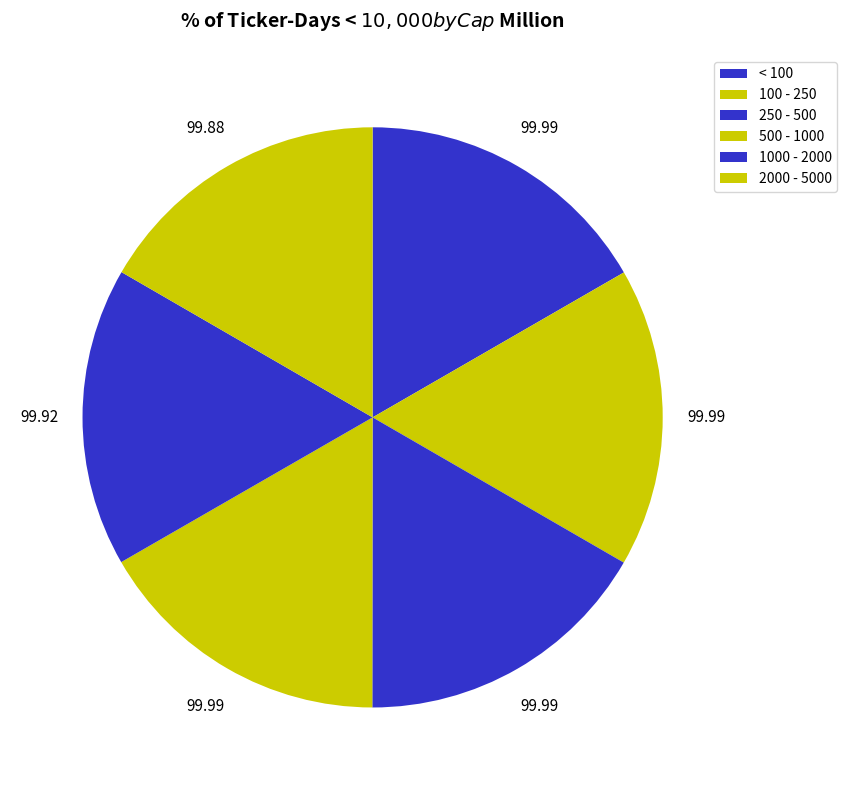

Does 1000 - 2000 account for over 50% of the chart?

No